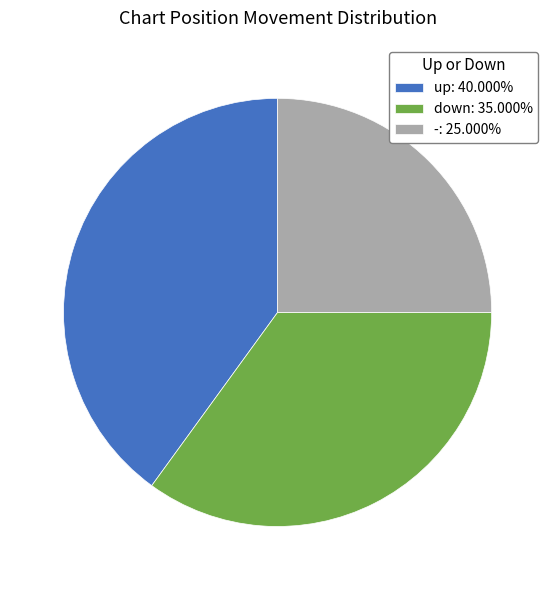

Combined, do -: 25.000% and down: 35.000% account for over 50%?

Yes